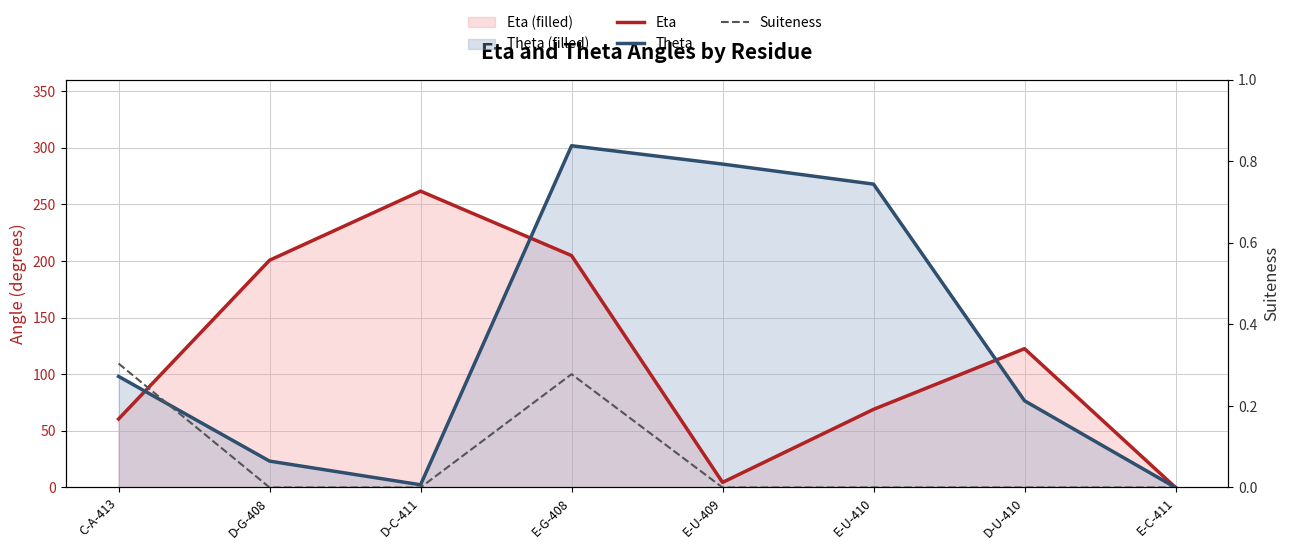

What is the highest value of the Eta series?

261.7